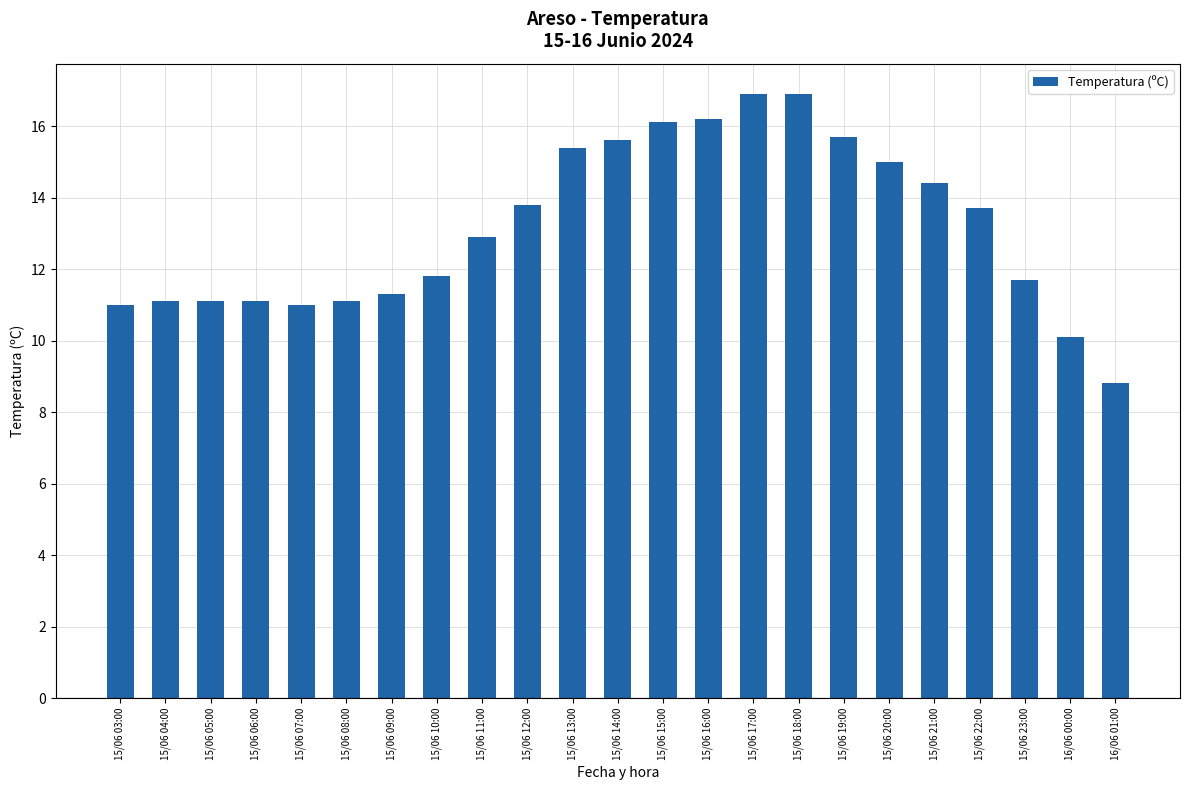

What is the value of the 12th bar from the left?

15.6